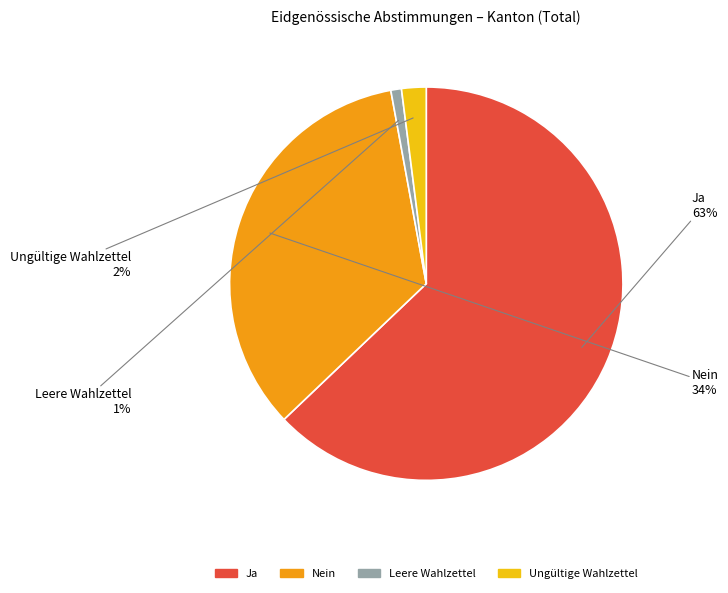

Is it true that Ungültige Wahlzettel is 13% of the pie?

False